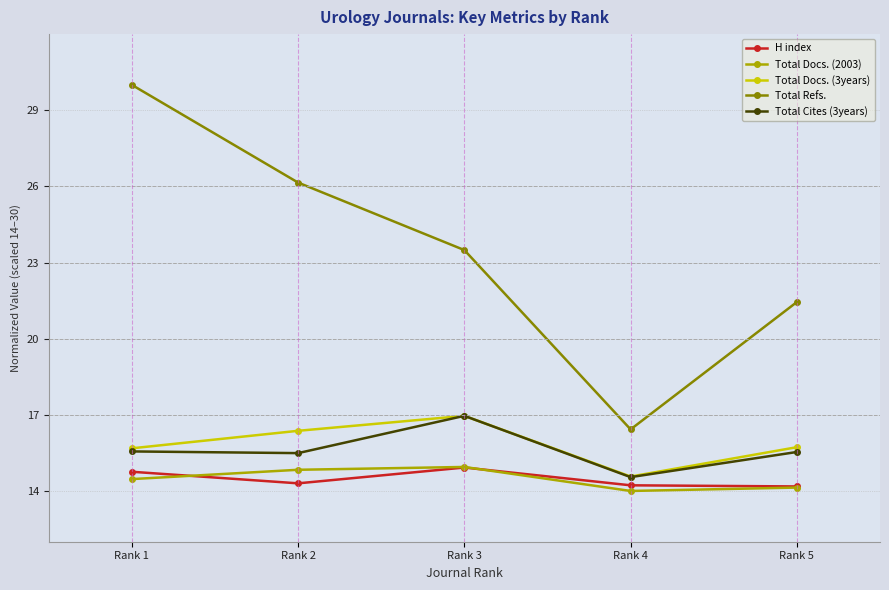

What is the value of the Total Docs. (3years) point at the 1st from the left?

15.7